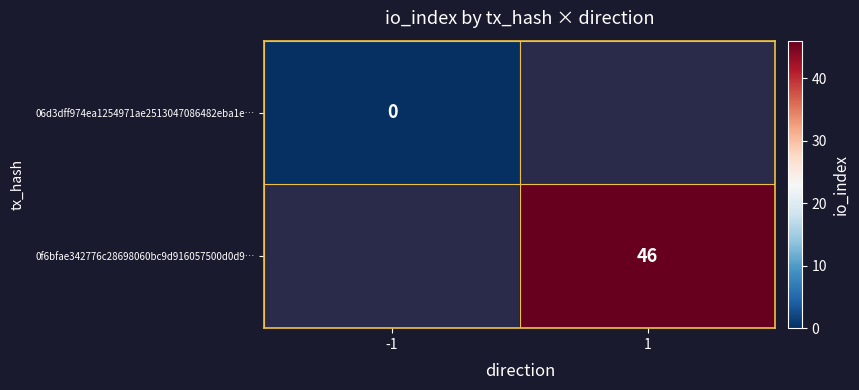

Between -1 and 1, which is larger?

1